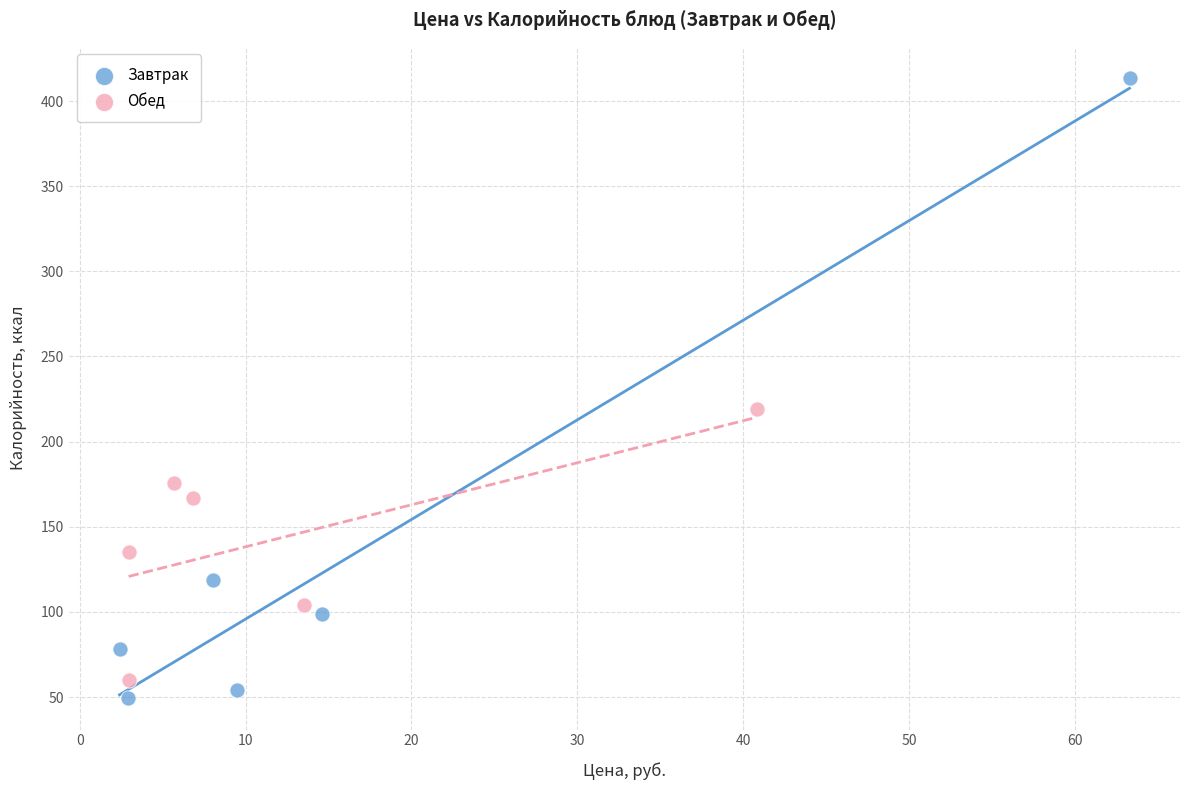

Which series has the largest Y range (max minus min)?

Завтрак